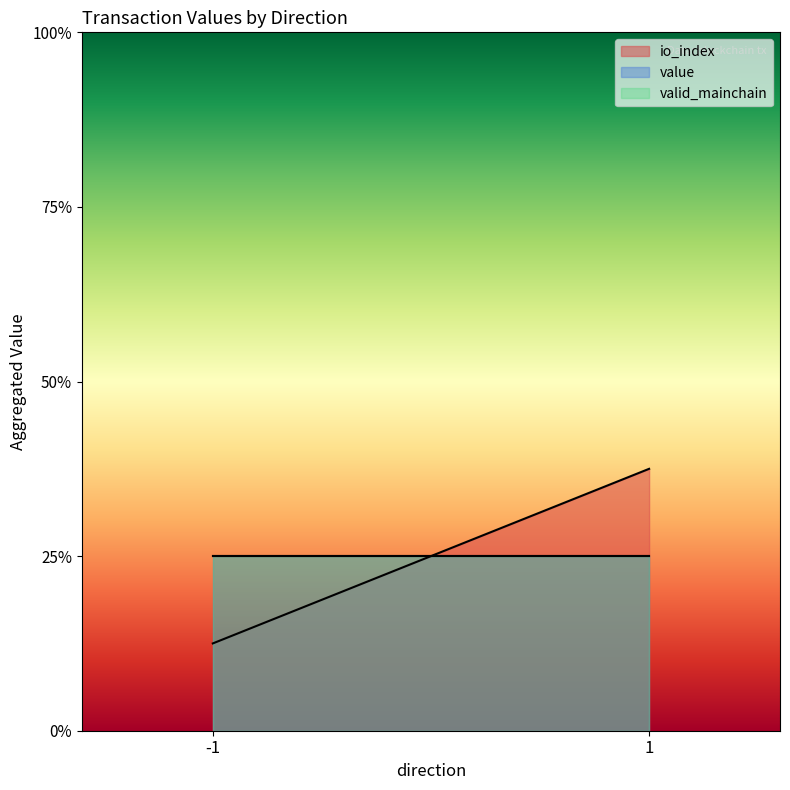

How many lines are shown in the chart?

3